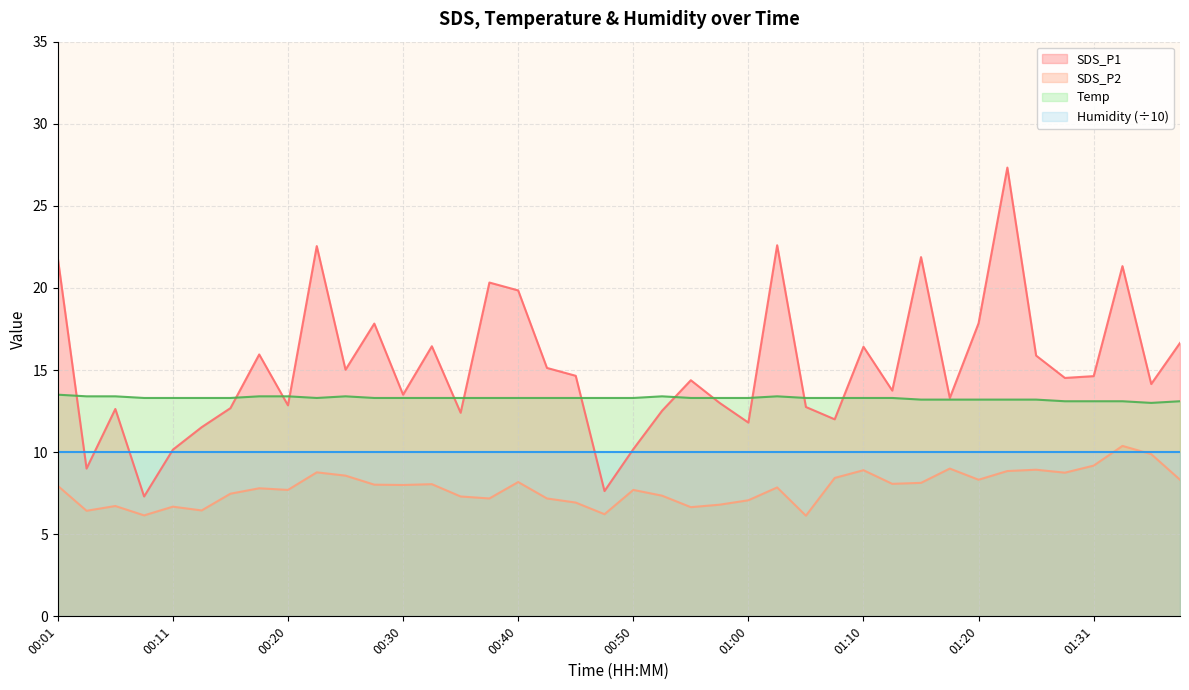

What is the minimum value for SDS_P1?

7.3